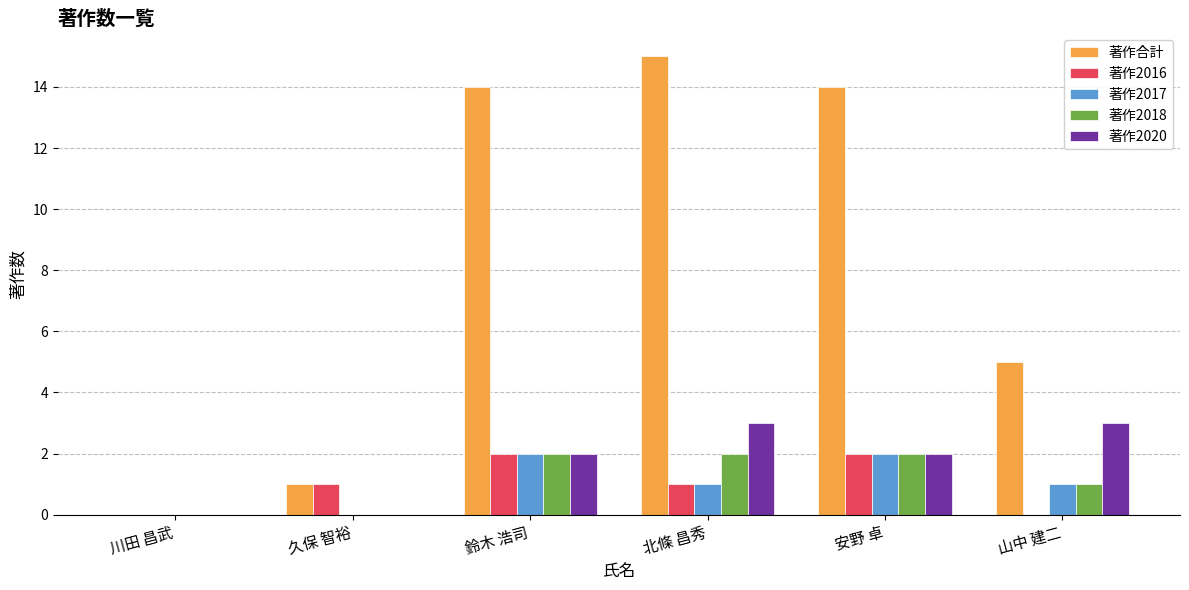

How many data points does each series have?

6